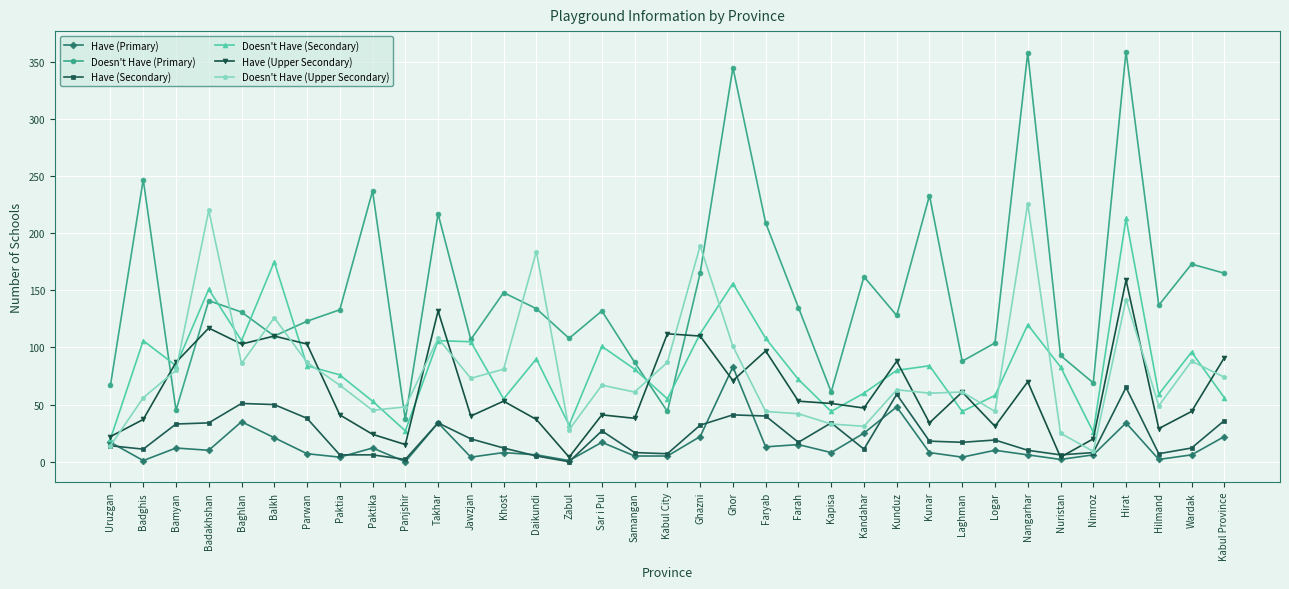

How many distinct data groups are displayed?

6